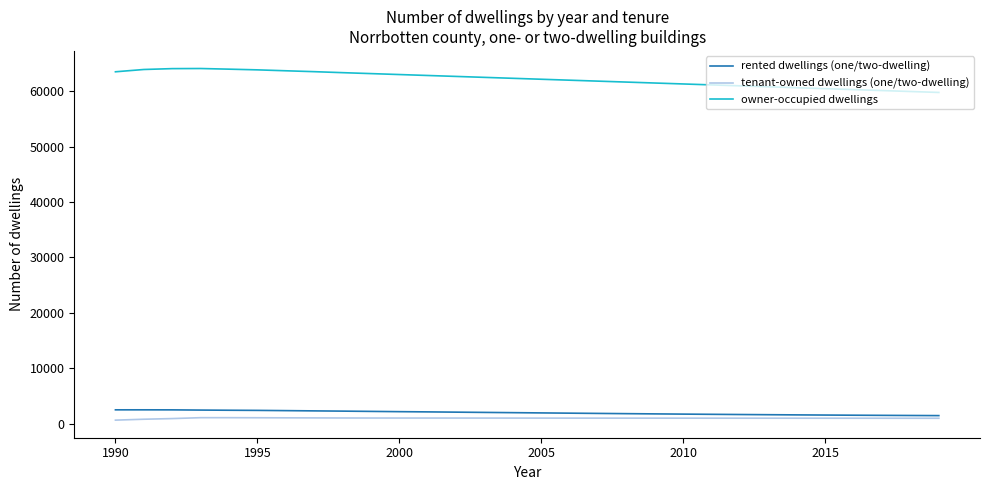

Which series has the largest total across all categories?

owner-occupied dwellings